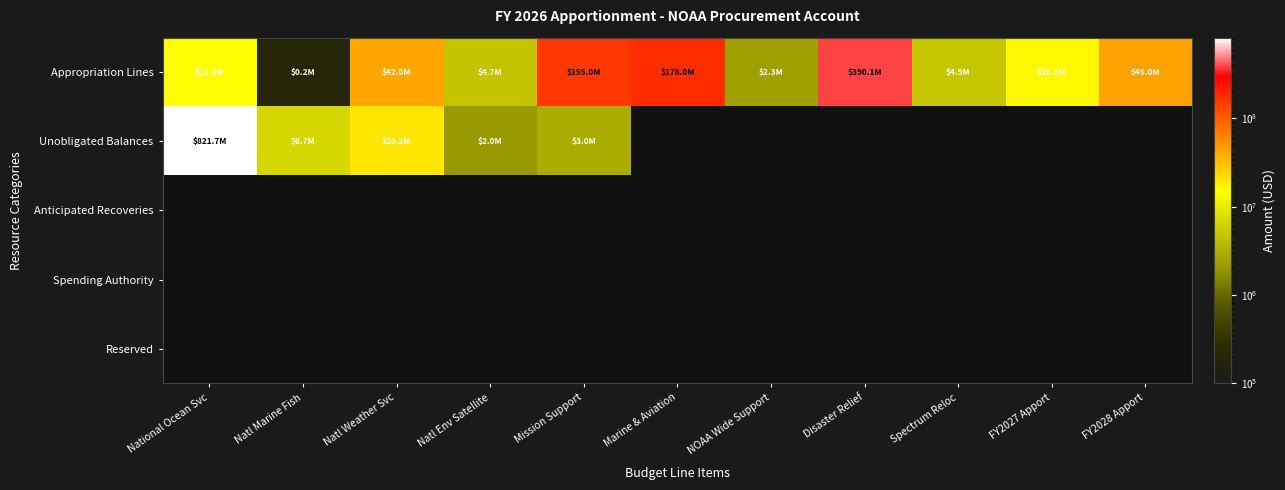

Which category has the highest value across all series?

National Ocean Svc